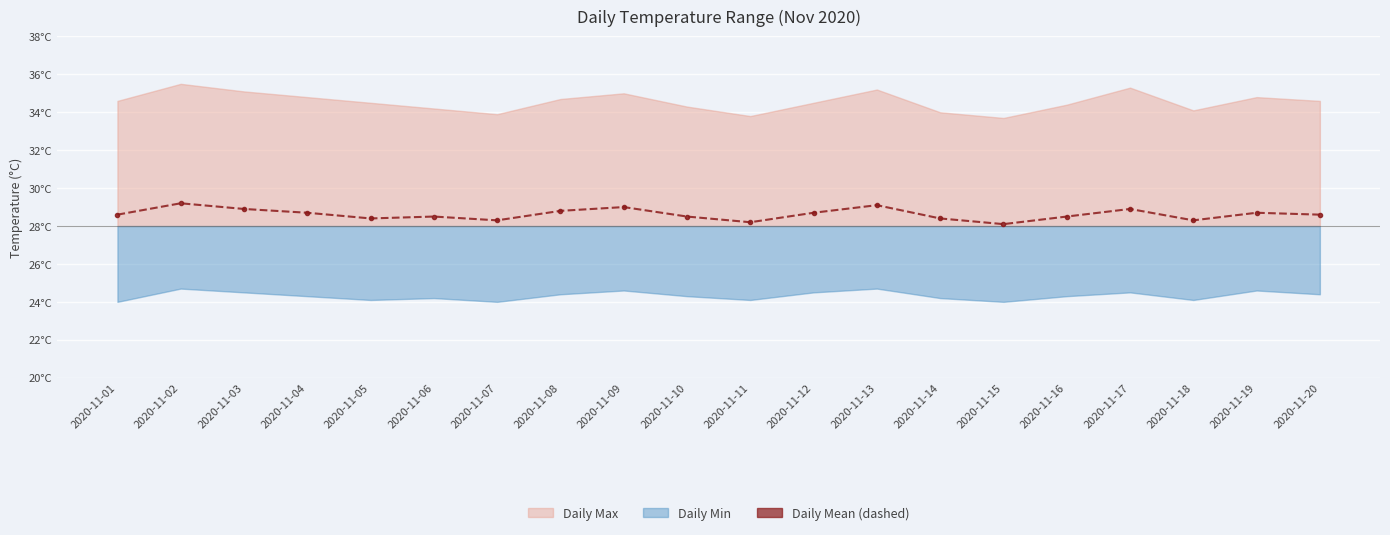

Reading right to left, extract all data points from this chart.

28.6	28.7	28.3	28.9	28.5	28.1	28.4	29.1	28.7	28.2	28.5	29.0	28.8	28.3	28.5	28.4	28.7	28.9	29.2	28.6